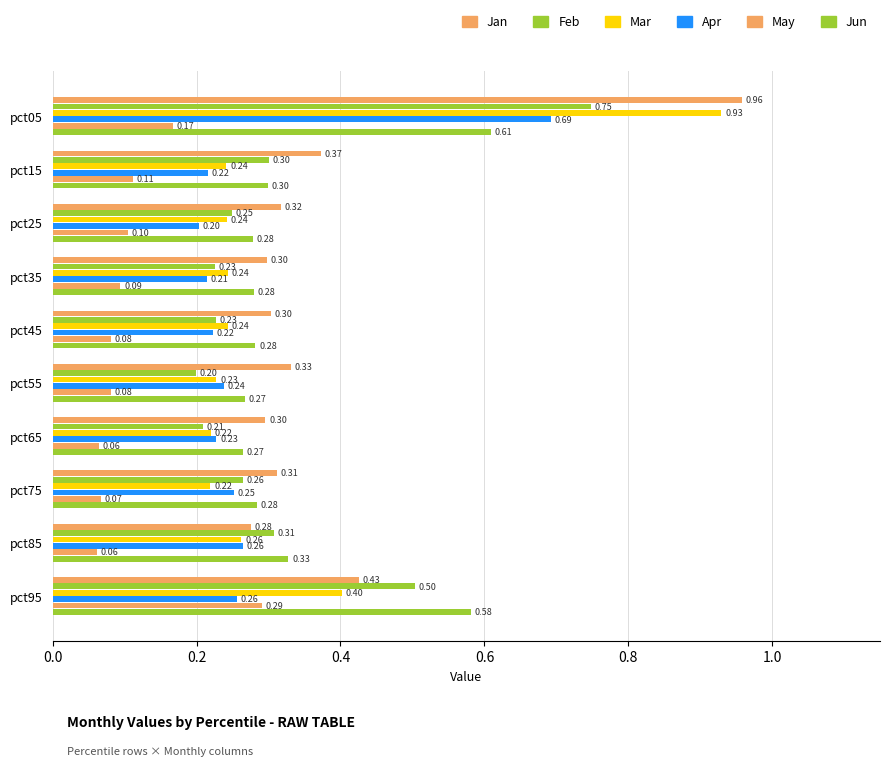

Count the number of categories in the chart.

10